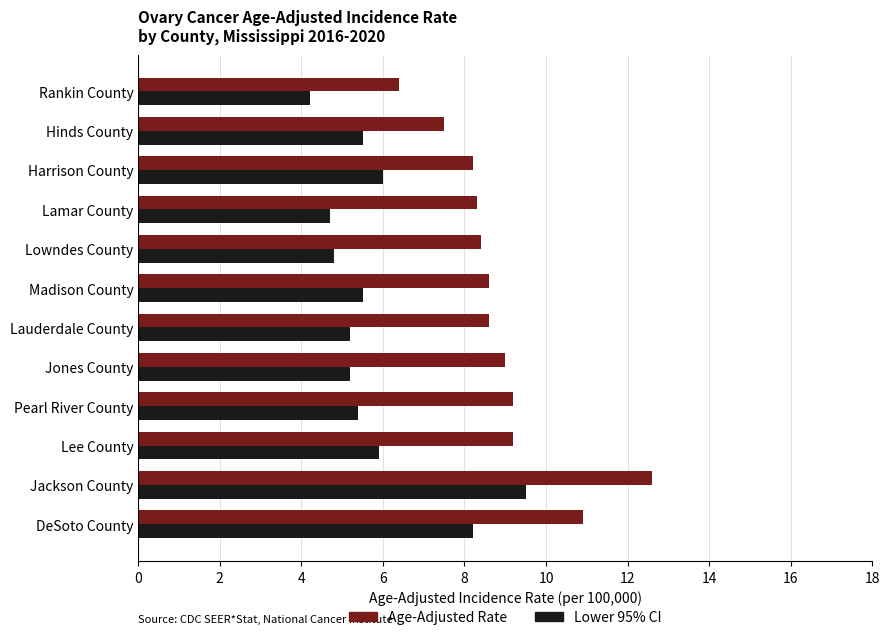

Is it true that Age-Adjusted Rate equals 13.5 at Madison County?

False